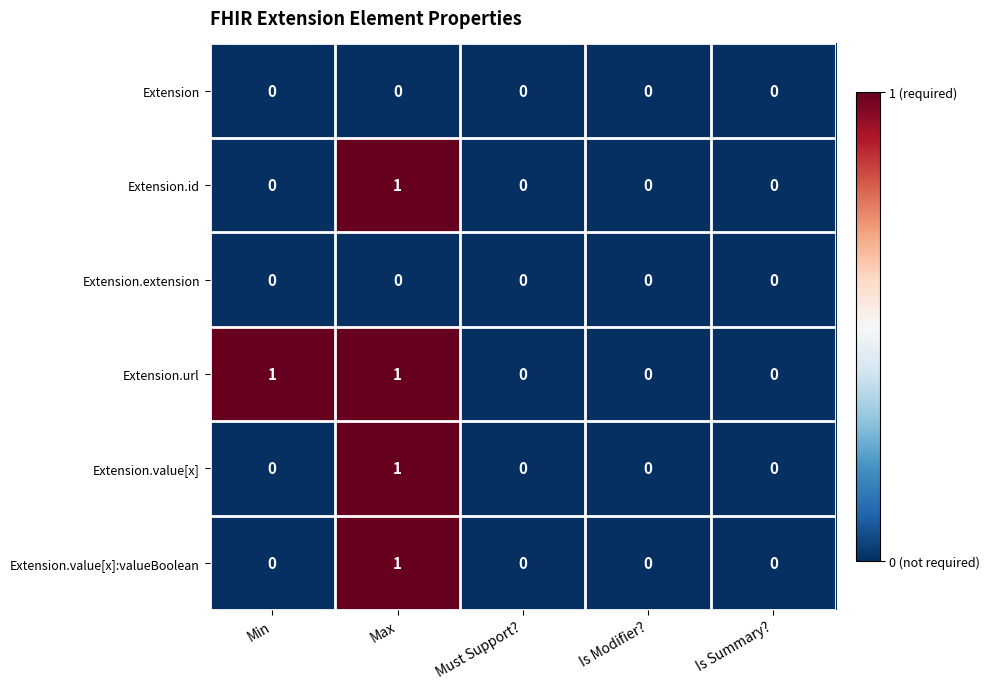

True or false: Extension.id has a value of 1 at Max.

True